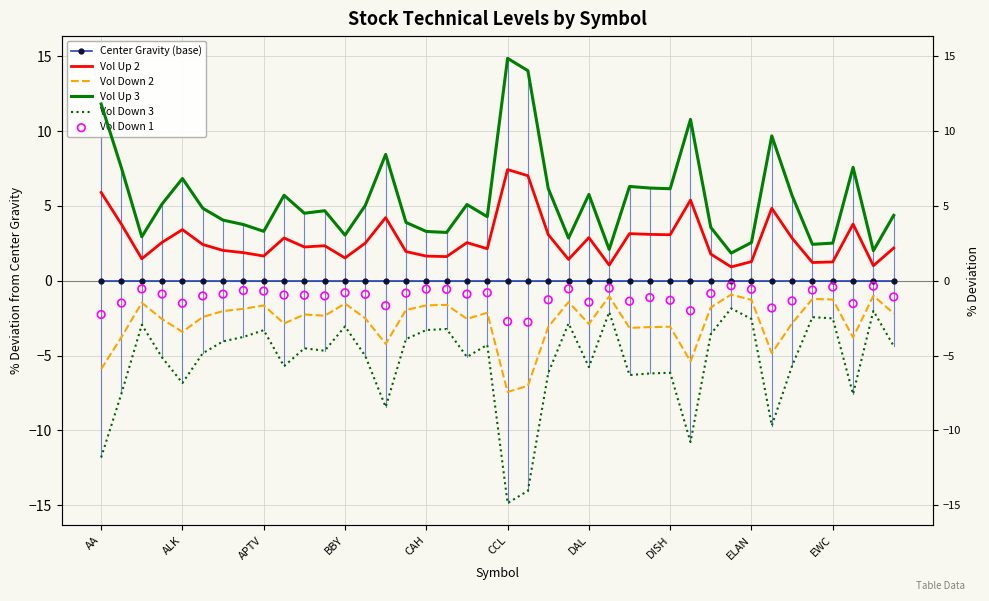

Which series reaches the maximum Y coordinate?

Vol Up 3